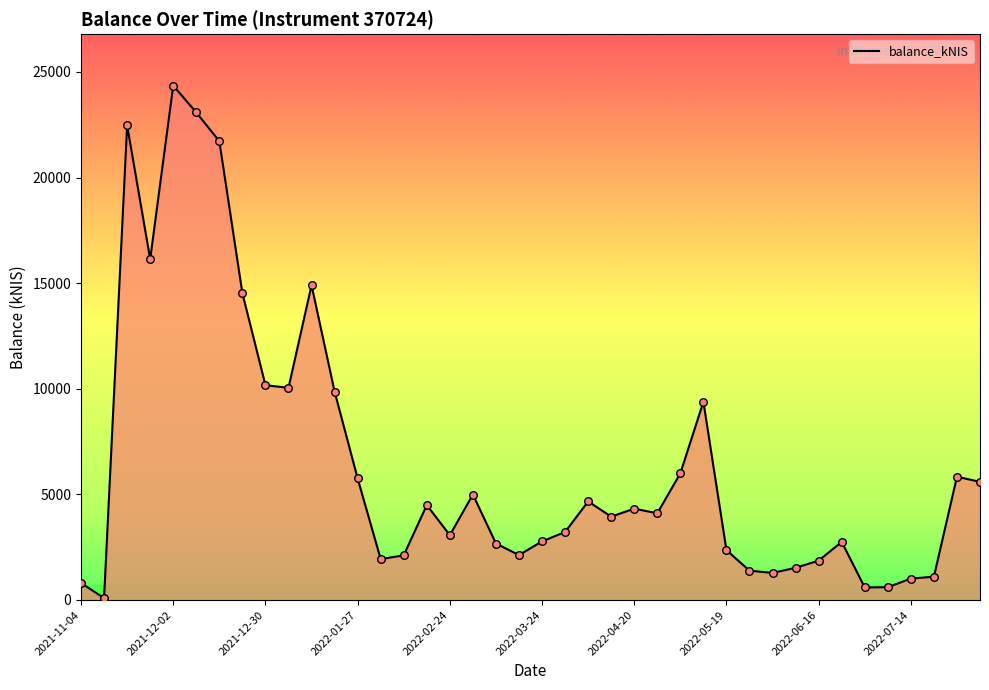

What is the difference between the maximum and minimum values?

24265.6